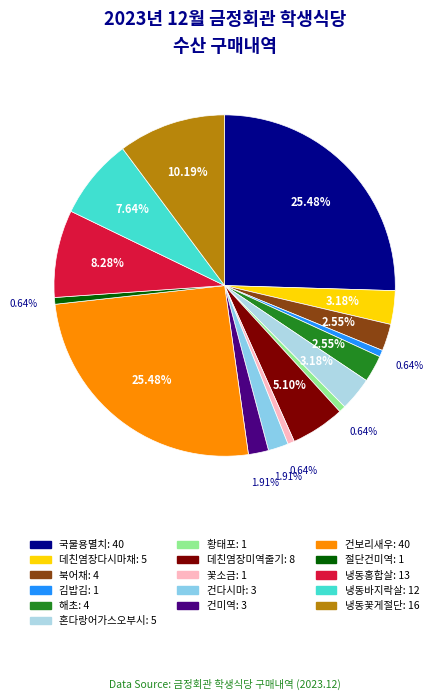

To the nearest percent, what portion does 국물용멸치 represent?

25%